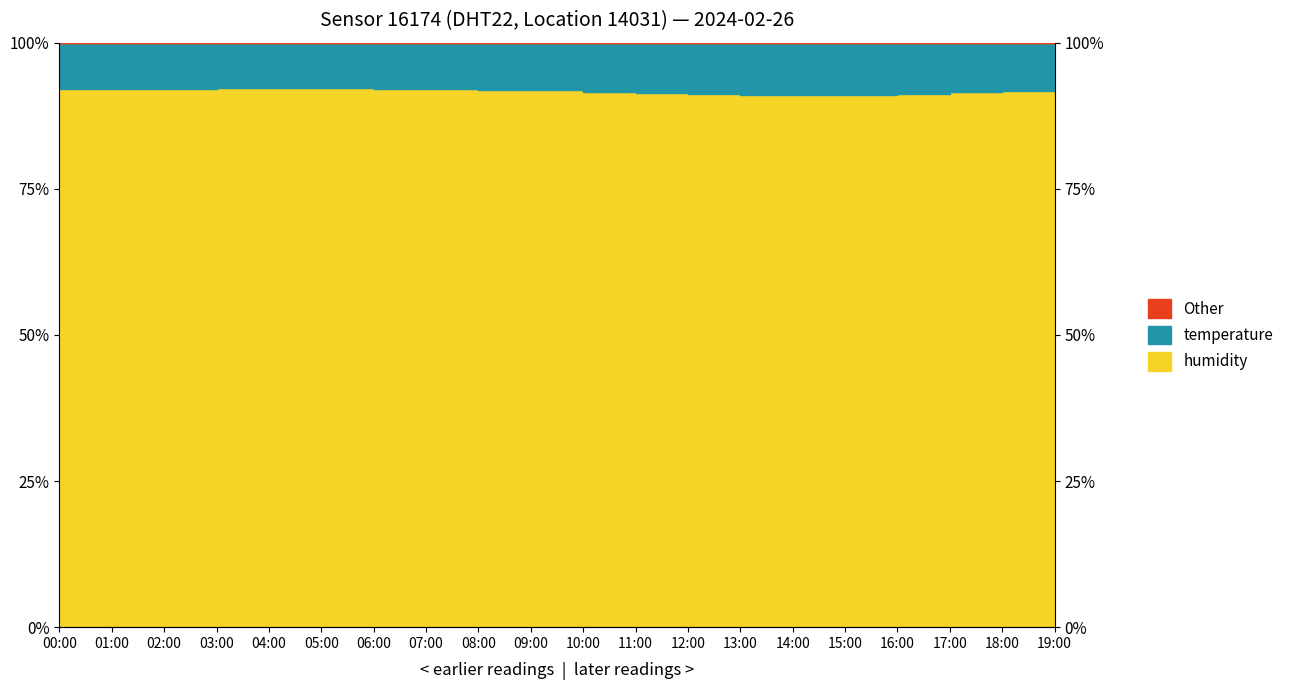

What is the sum of all values?

1834.9